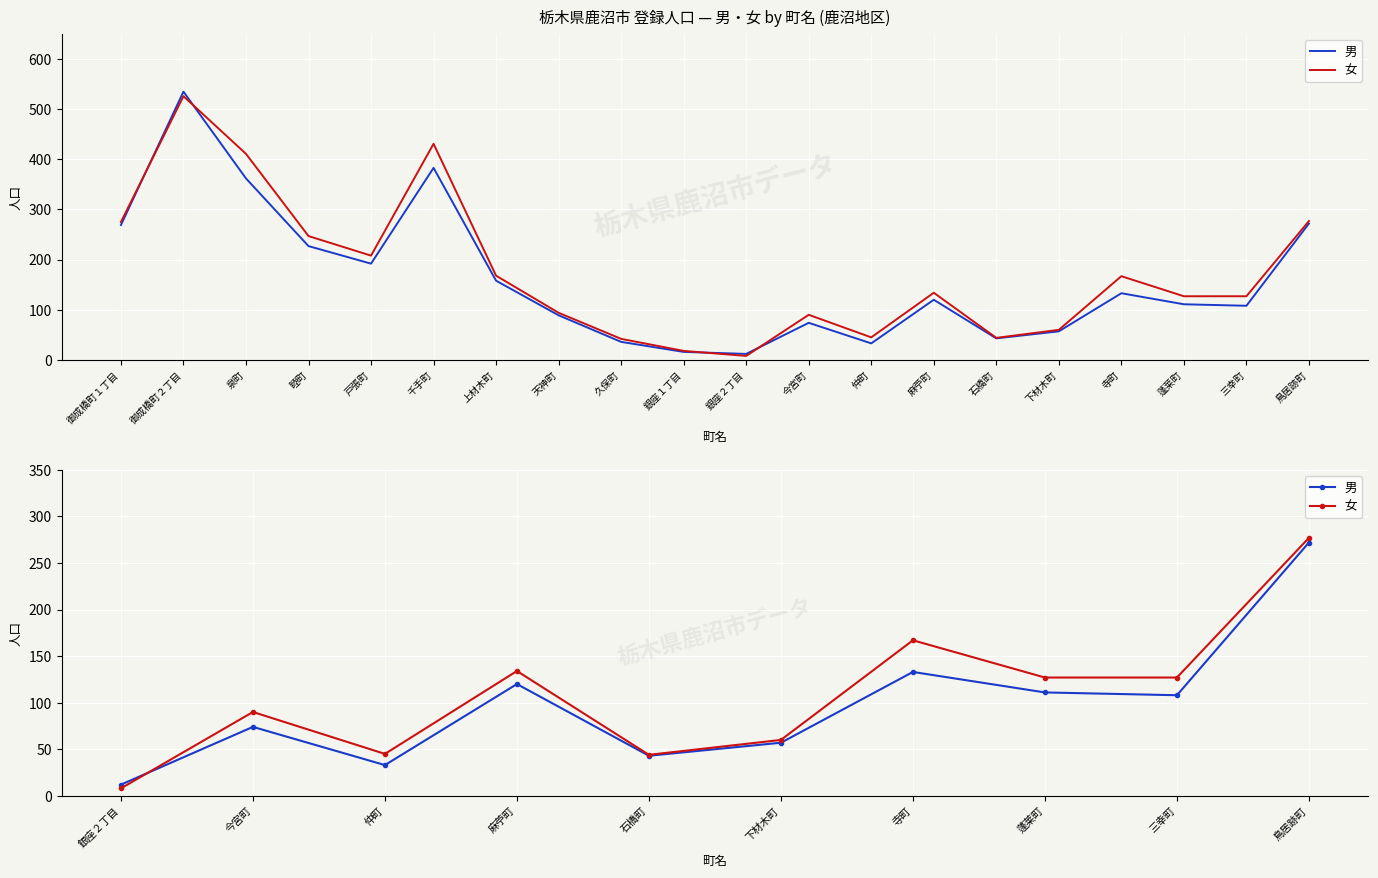

How many distinct data groups are displayed?

2